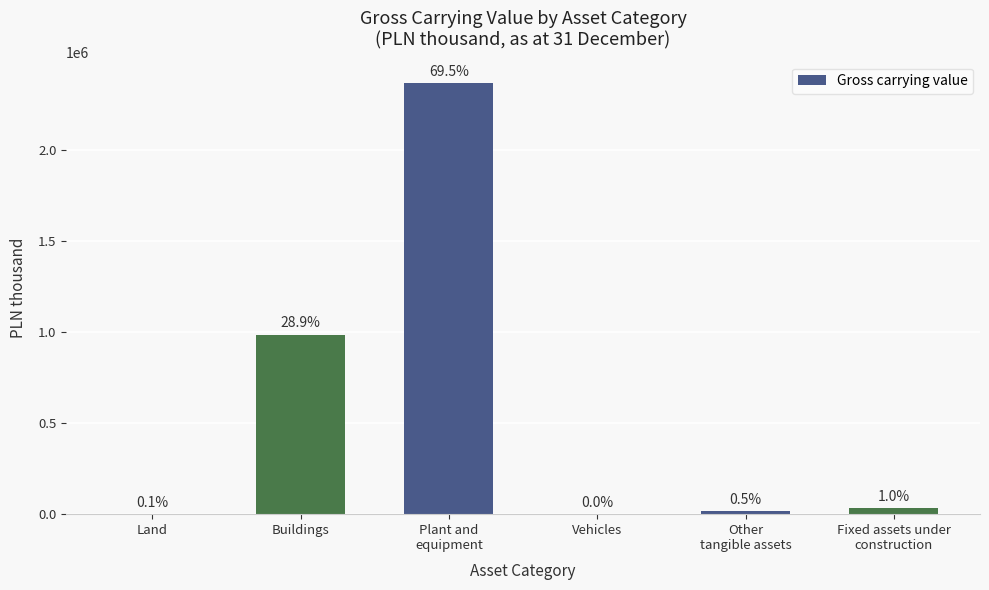

What is the label of the 5th bar from the left?

Other
tangible assets